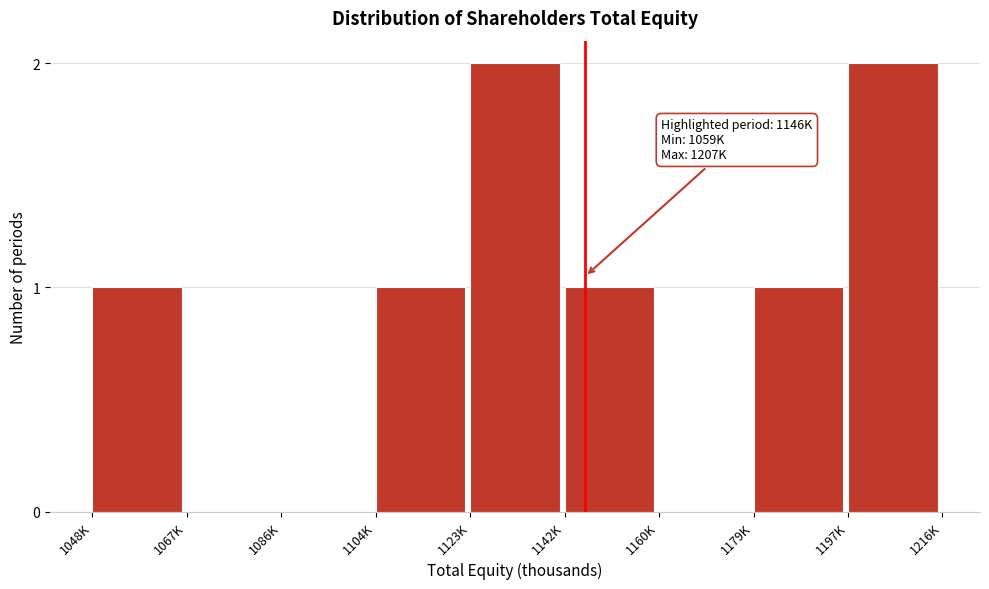

Reading left to right, list all the values displayed in this chart.

1048K=1	1067K=0	1086K=0	1104K=1	1123K=2	1142K=1	1160K=0	1179K=1	1197K=2